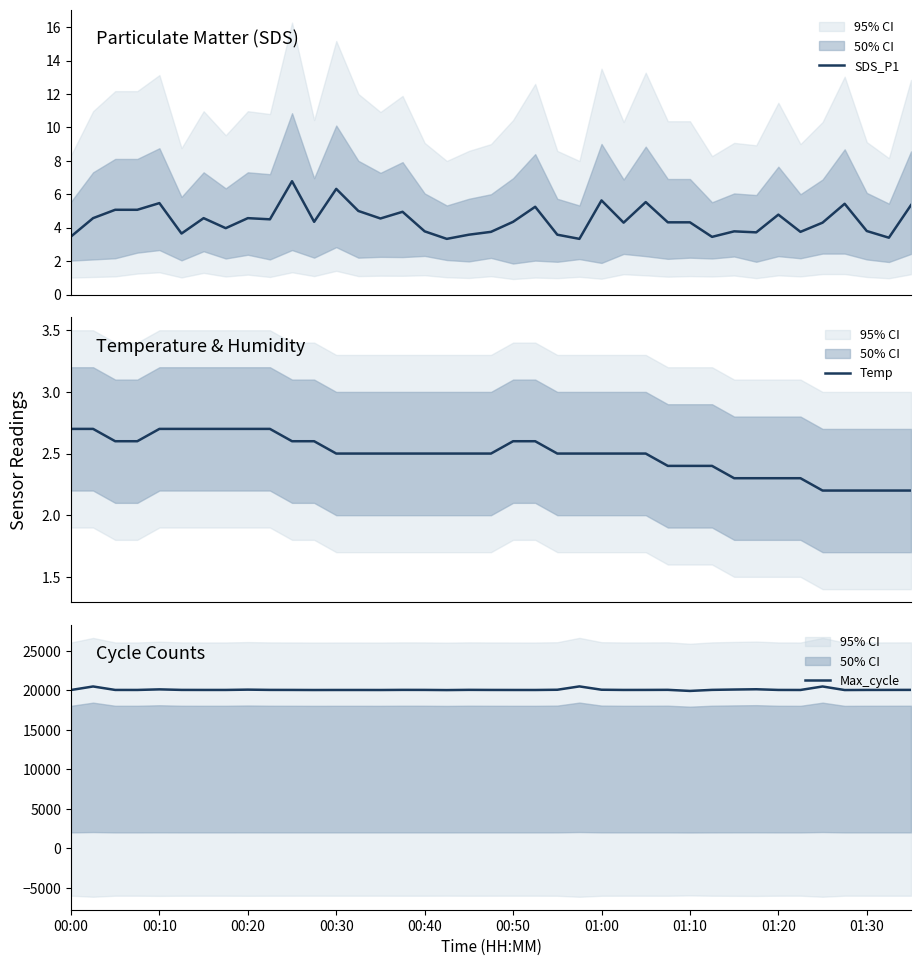

True or false: Temp and SDS_P1 cross at least once.

False